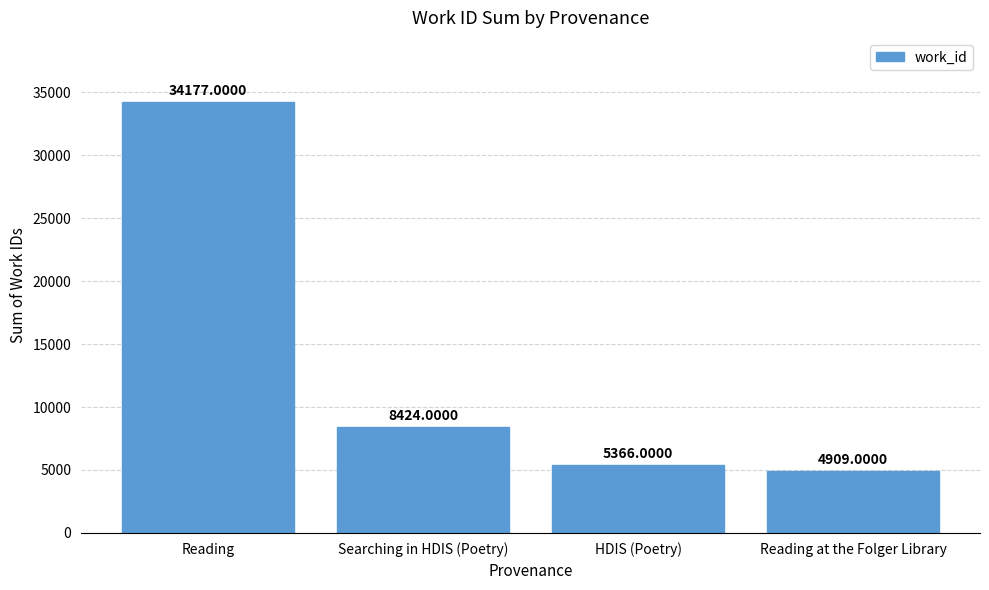

Reading left to right, transcribe all the data shown in this chart.

Reading=34177	Searching in HDIS (Poetry)=8424	HDIS (Poetry)=5366	Reading at the Folger Library=4909